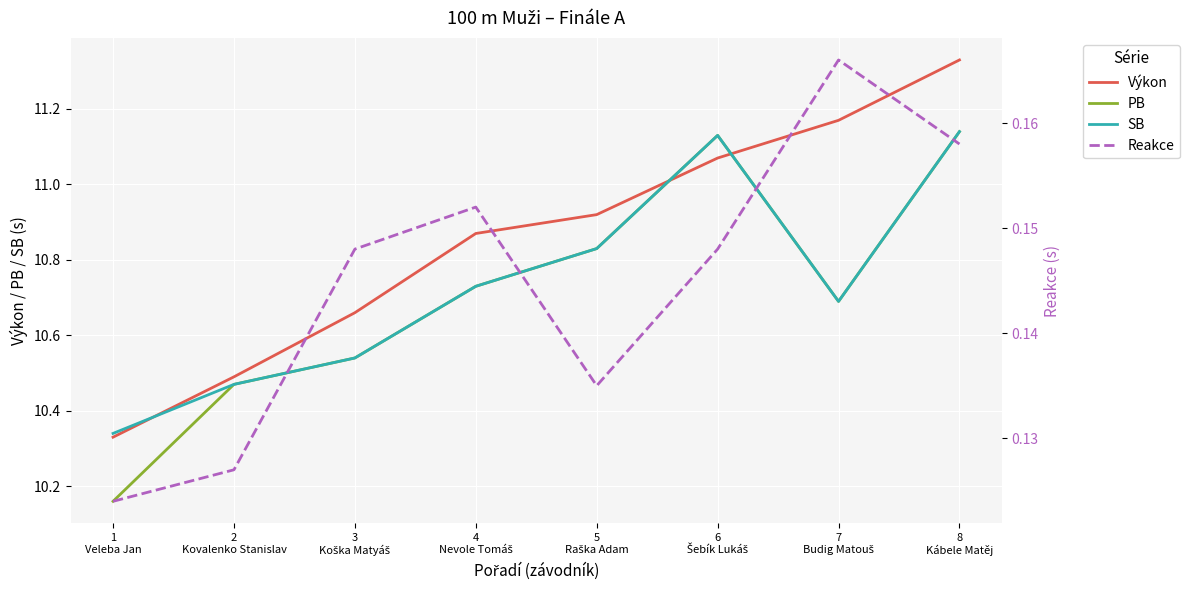

What is the label of the 8th point from the left?

8
Kábele Matěj